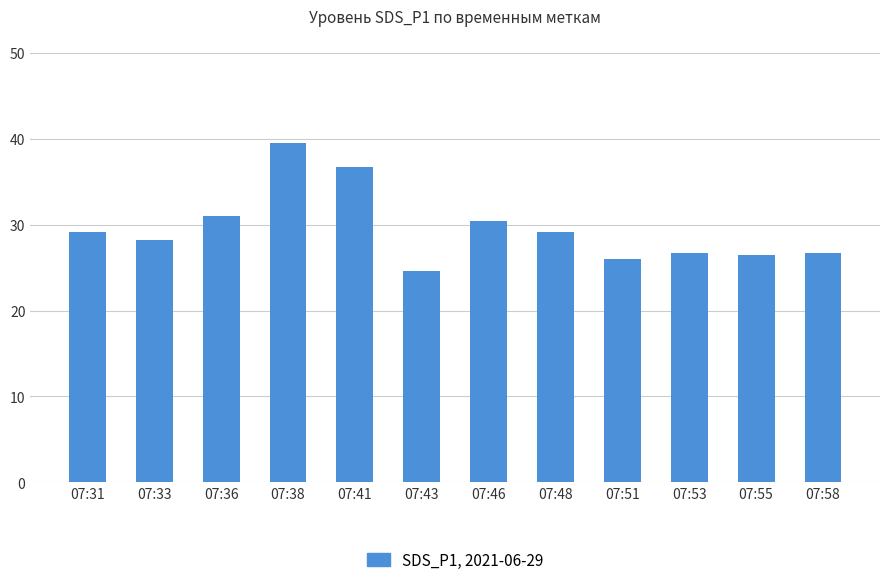

Does the chart contain any negative values?

No